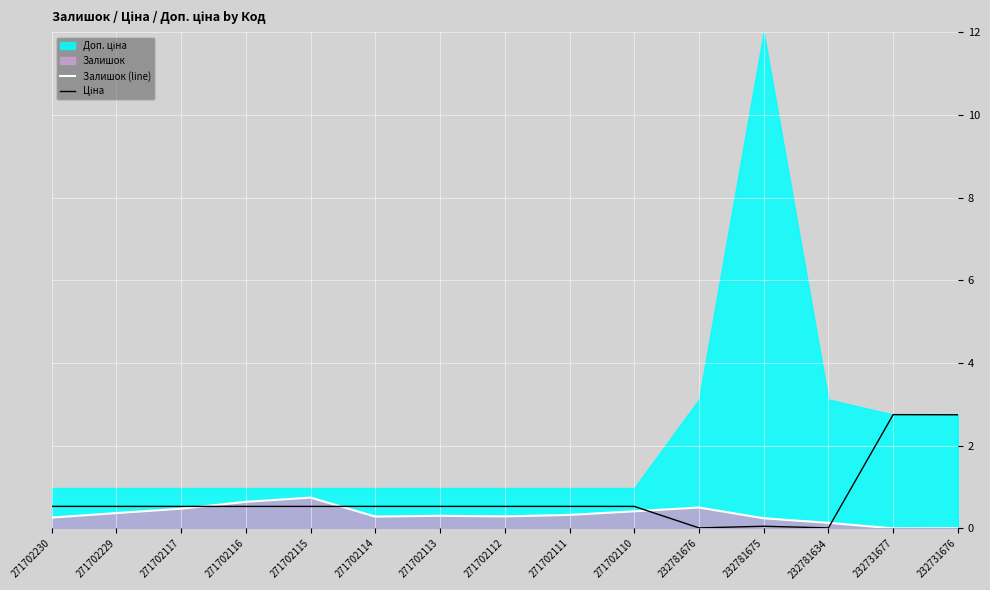

Which category has the highest value across all series?

232731677